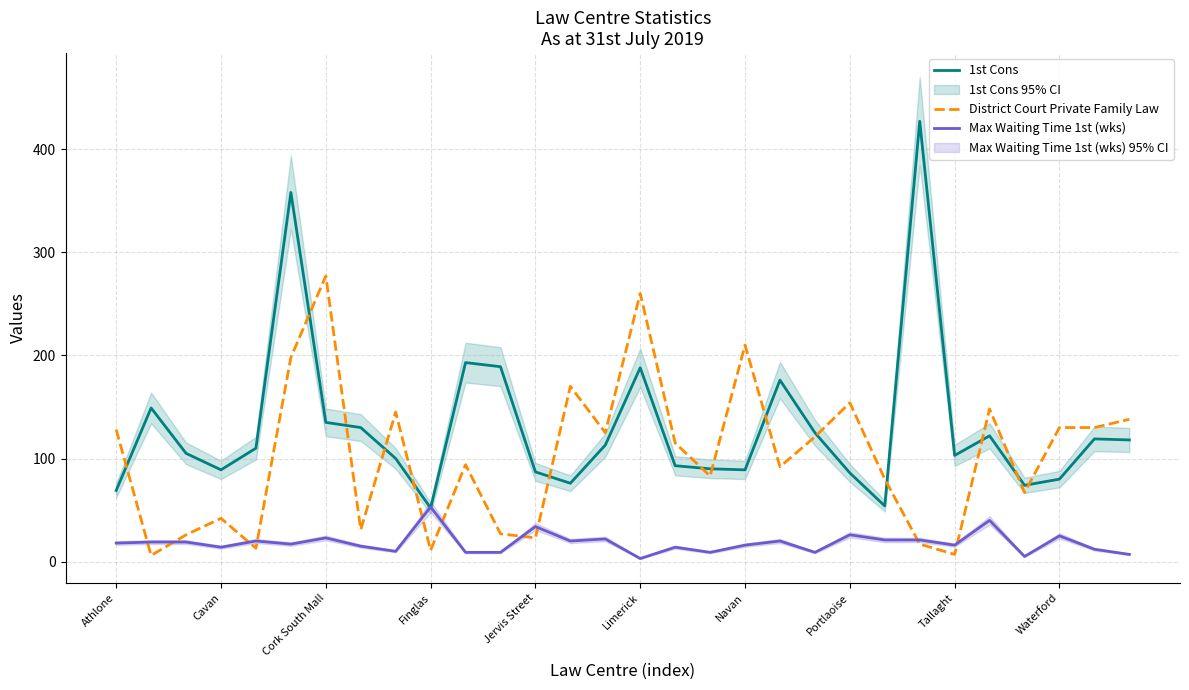

Is it true that 1st Cons equals 90 at Athlone?

False